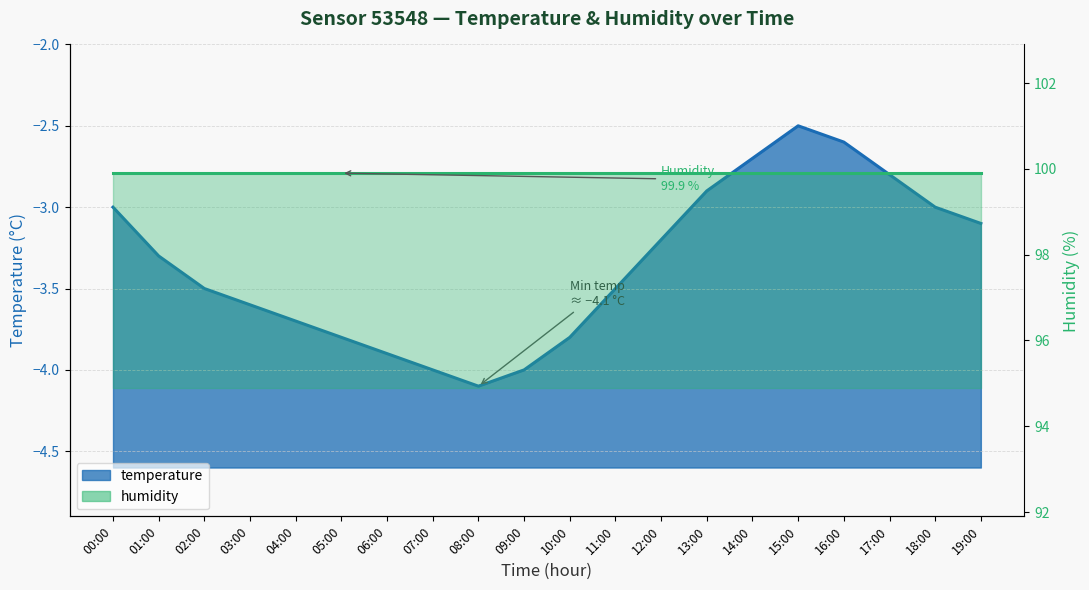

What is the change in value from 05:00 to 14:00?

+1.1